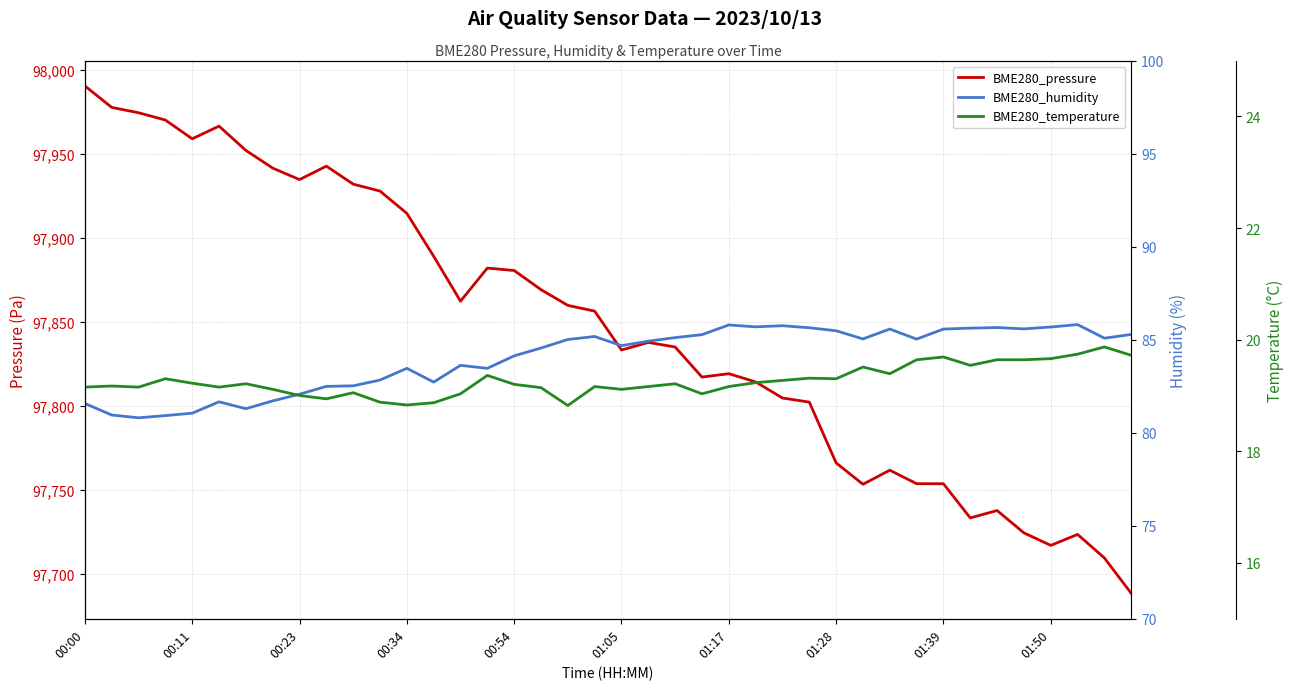

Where does the BME280_temperature series first go above 19?

00:00